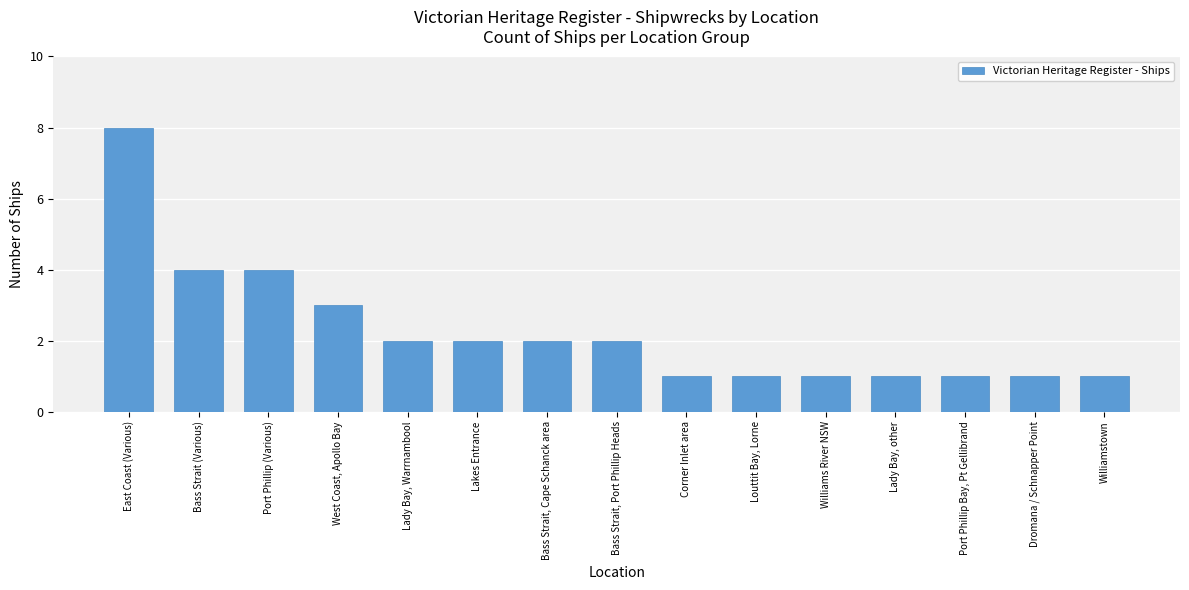

Are the bars horizontal?

No